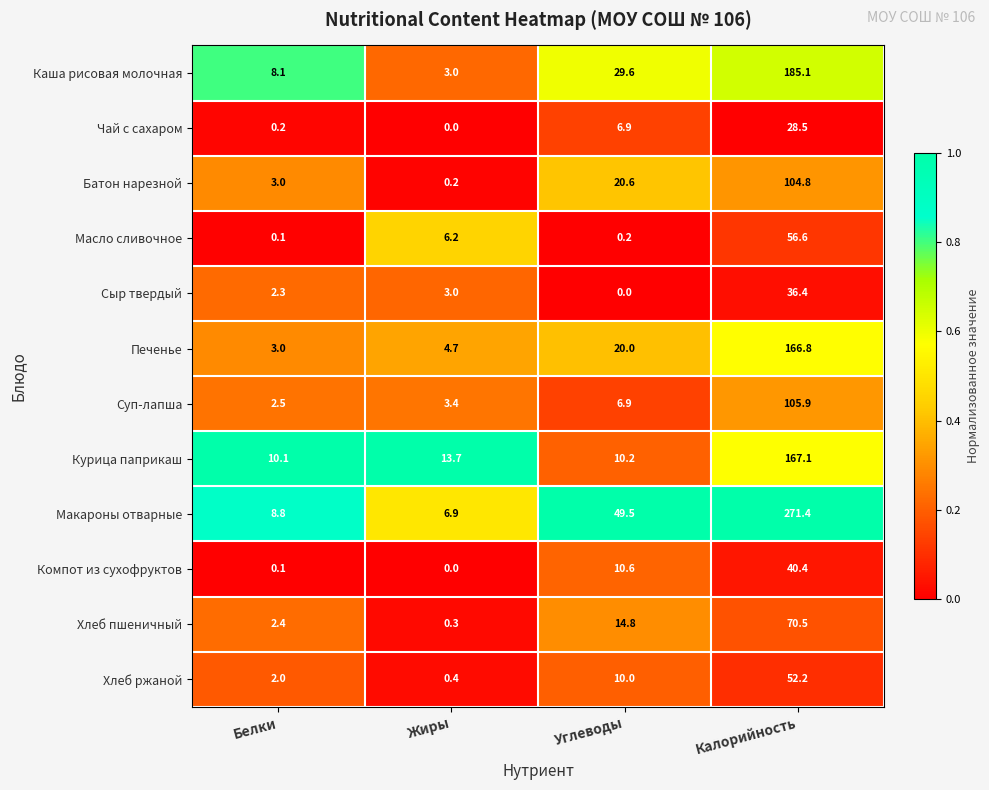

Which series has the largest total across all categories?

Макароны отварные